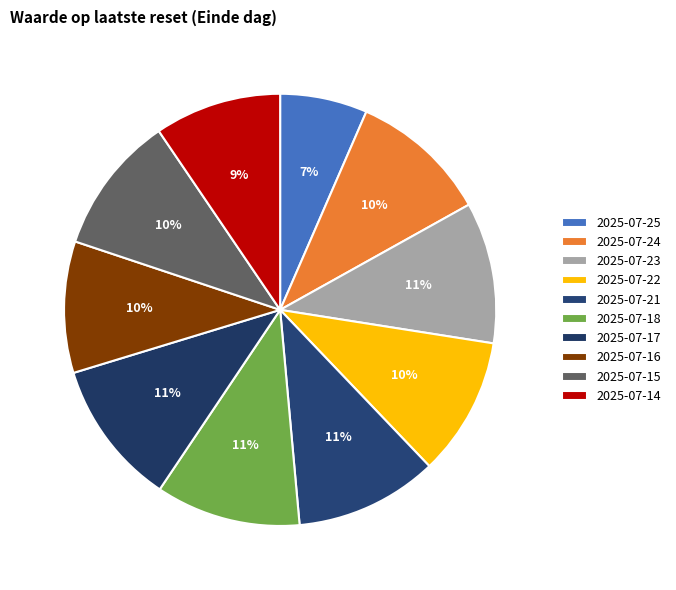

What is the ratio of the value at 2025-07-14 to the value at 2025-07-17?

0.9